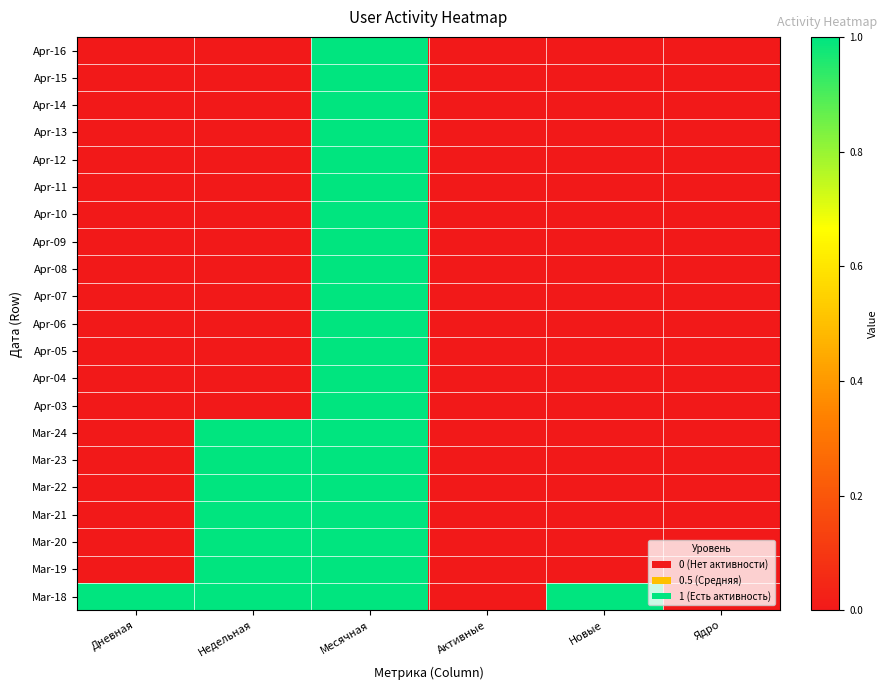

Which label corresponds to the largest value in the chart?

Месячная